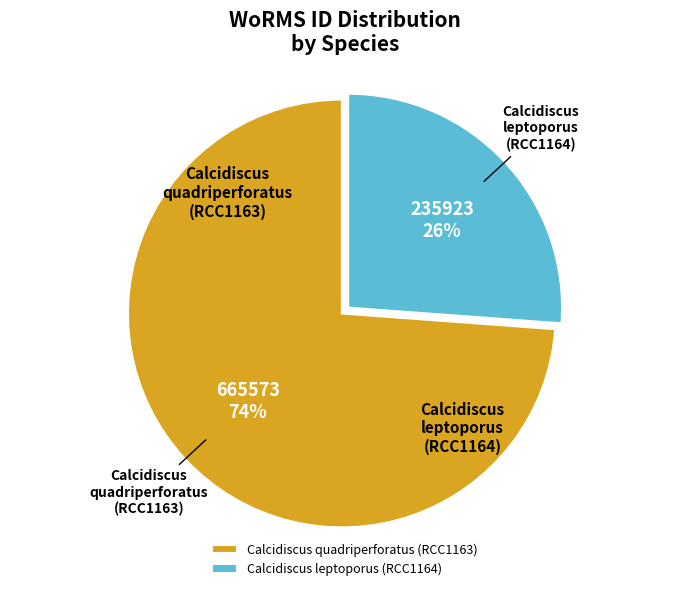

What is the ratio of the value at Calcidiscus quadriperforatus (RCC1163) to the value at Calcidiscus leptoporus (RCC1164)?

2.8